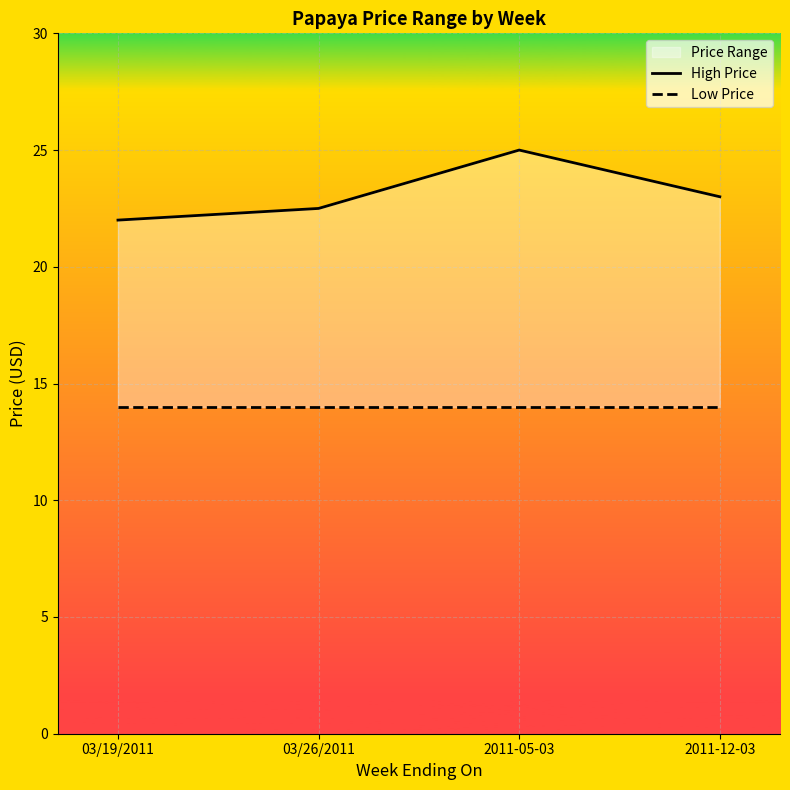

What position from the right is 2011-05-03?

2